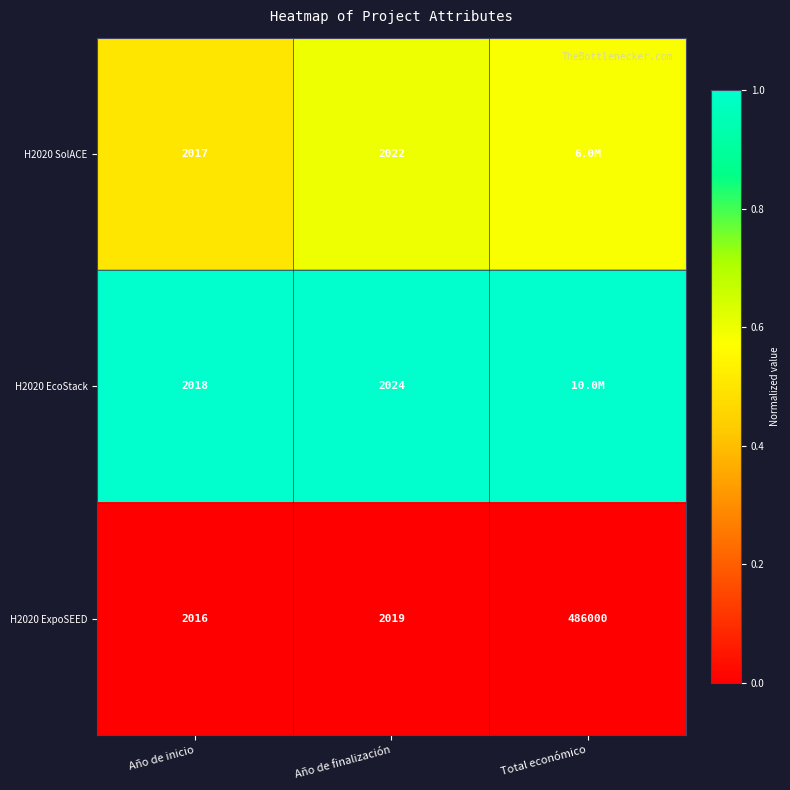

Which category has the highest value in the H2020 ExpoSEED series?

Total económico